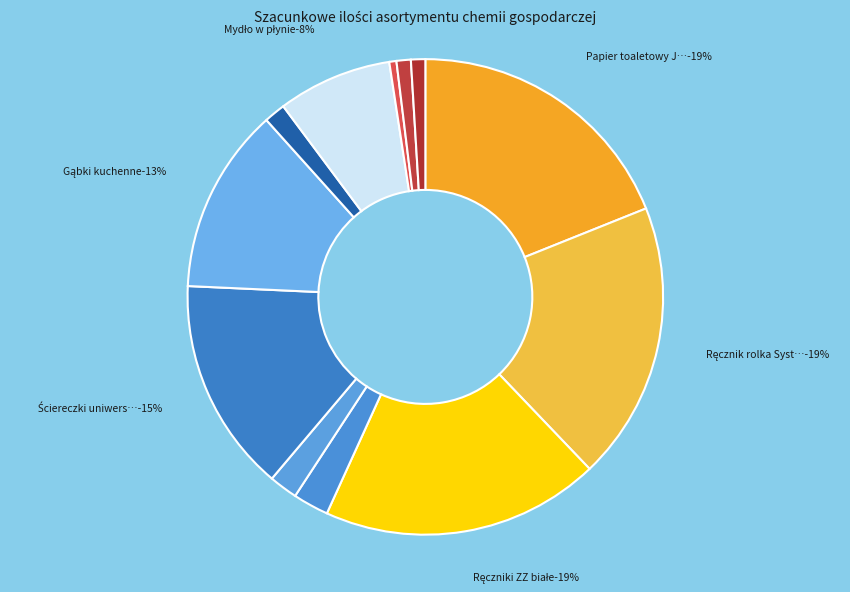

What percentage is the op. slice, to the nearest percent?

13%